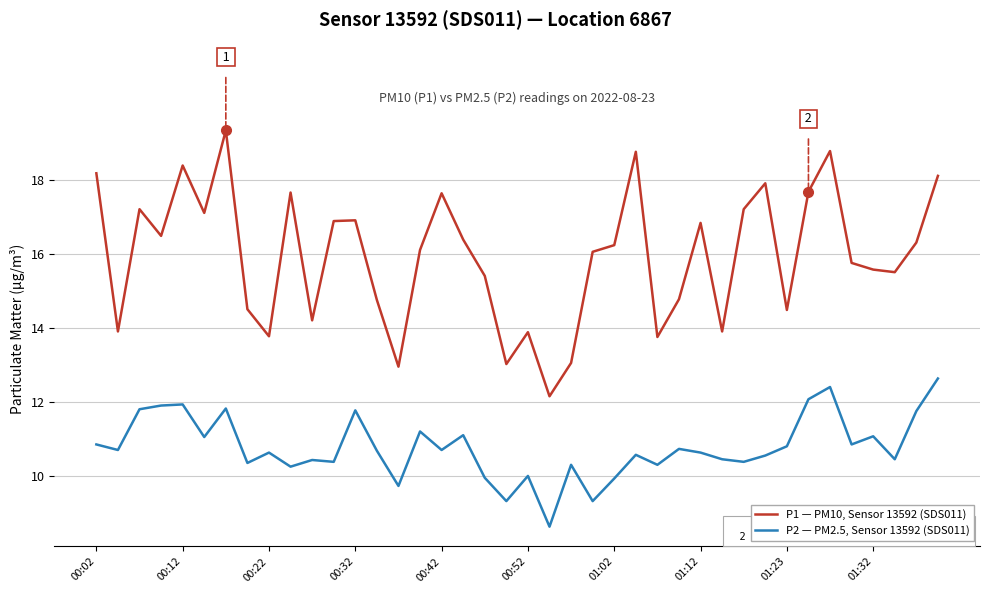

Which series has the largest total across all categories?

P1 — PM10, Sensor 13592 (SDS011)